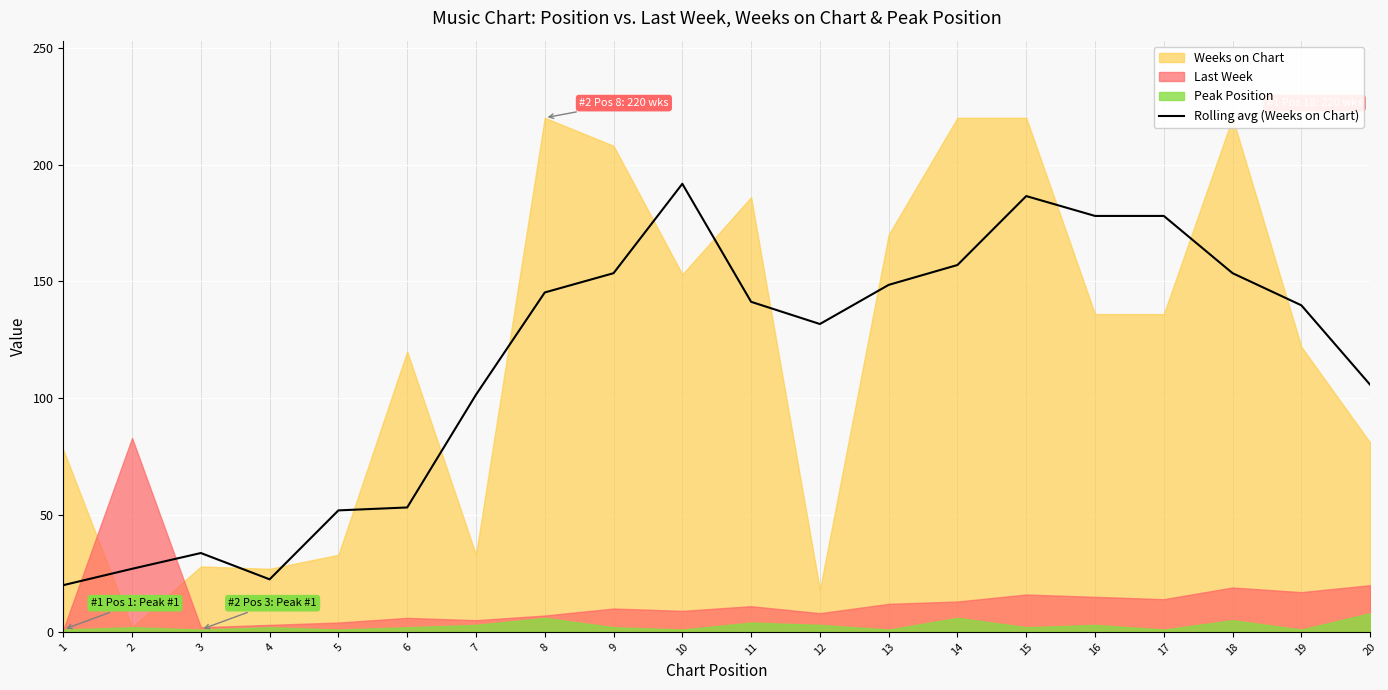

The value of Rolling avg (Weeks on Chart) at 12 is 131.8. True or false?

True